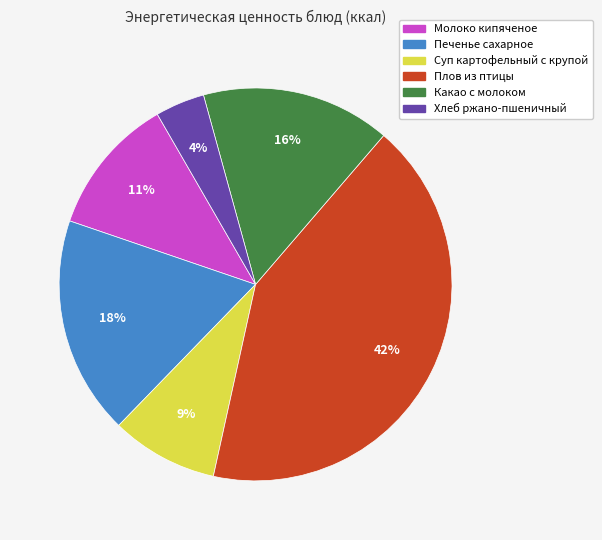

What is the ratio of the value at Печенье сахарное to the value at Суп картофельный с крупой?

2.0